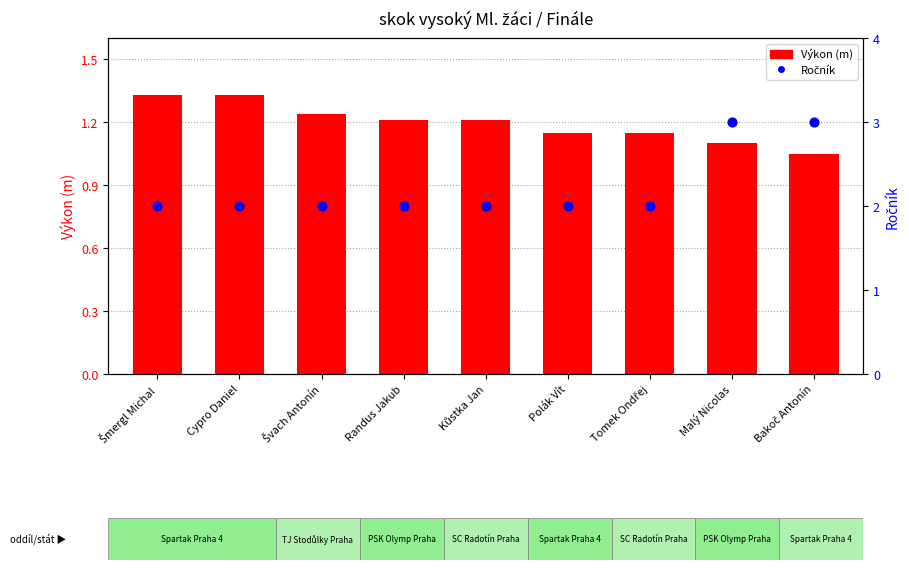

Which series reaches the maximum Y coordinate?

Ročník